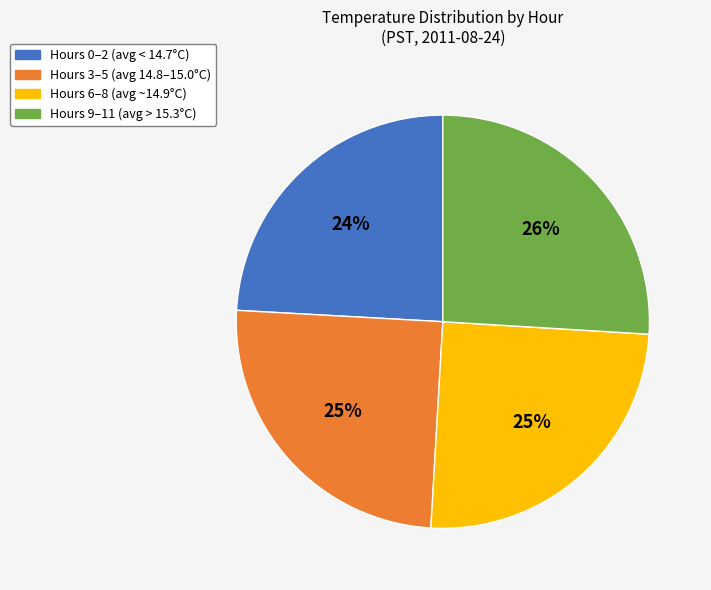

To the nearest percent, what is the average slice percentage?

25%